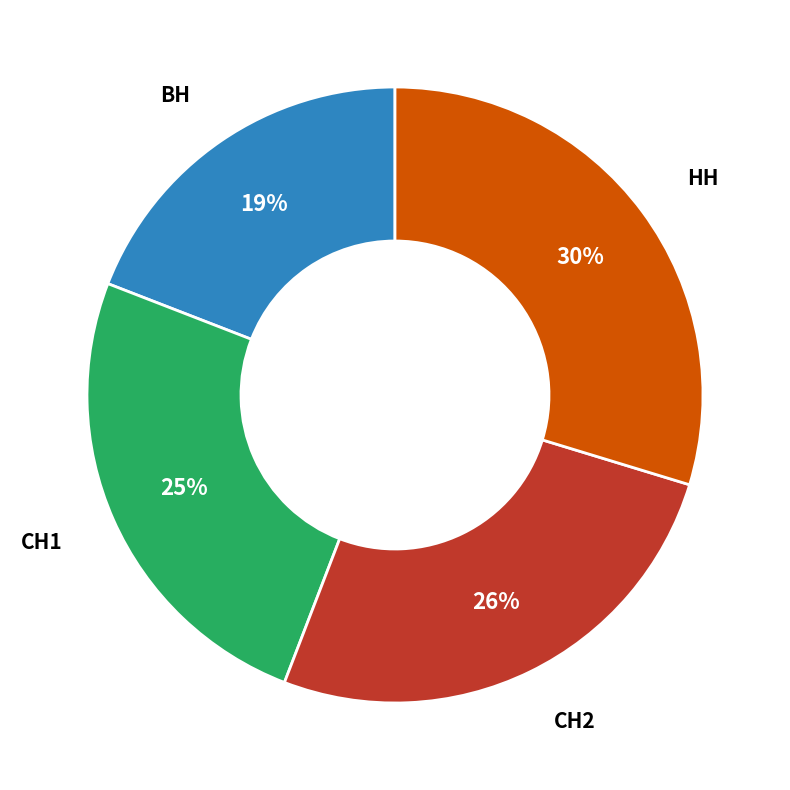

Is the sum of ВН and СН1 greater than half?

No